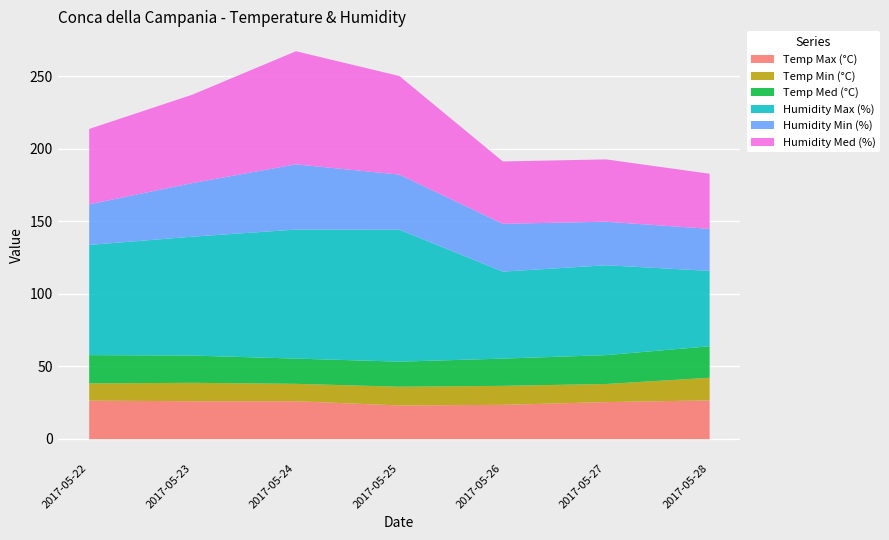

What is the difference between the second highest and second lowest values in the Temp Max (°C) series?

2.9